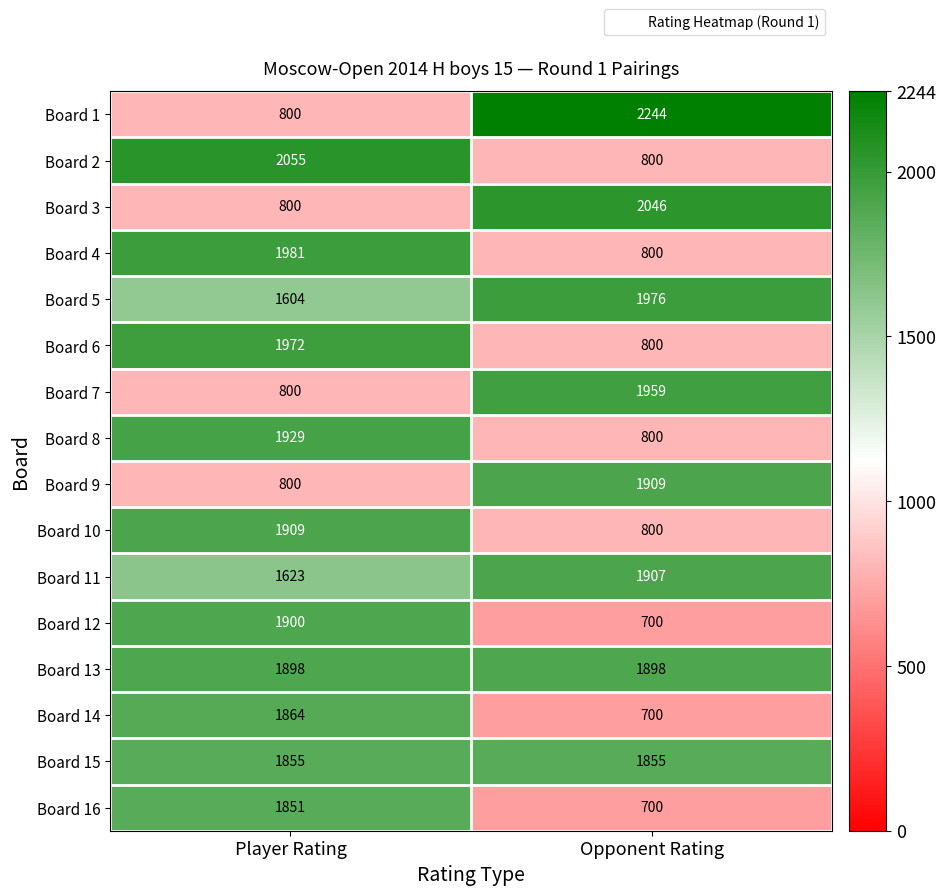

Is it true that Board 5 equals 548 at Opponent Rating?

False